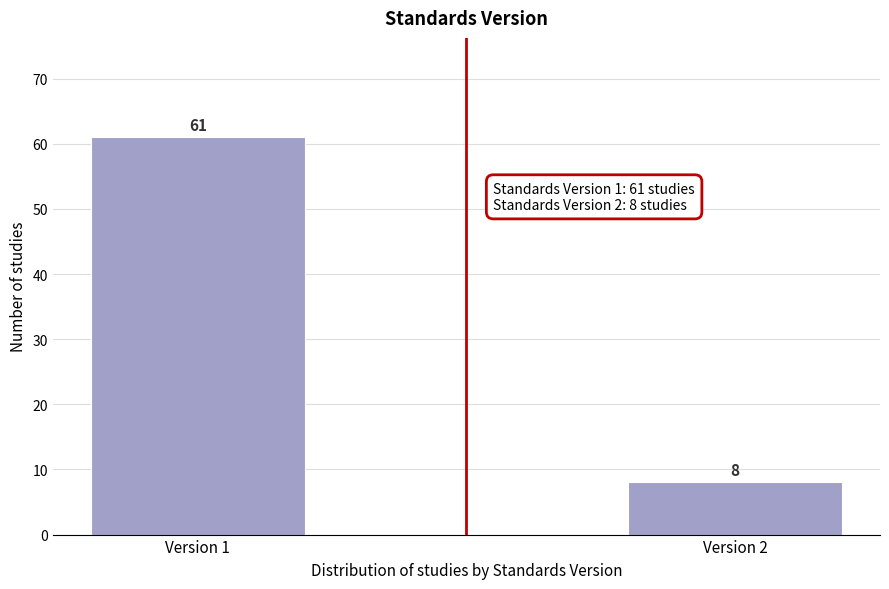

Reading left to right, transcribe all the data shown in this chart.

Version 1=61	Version 2=8